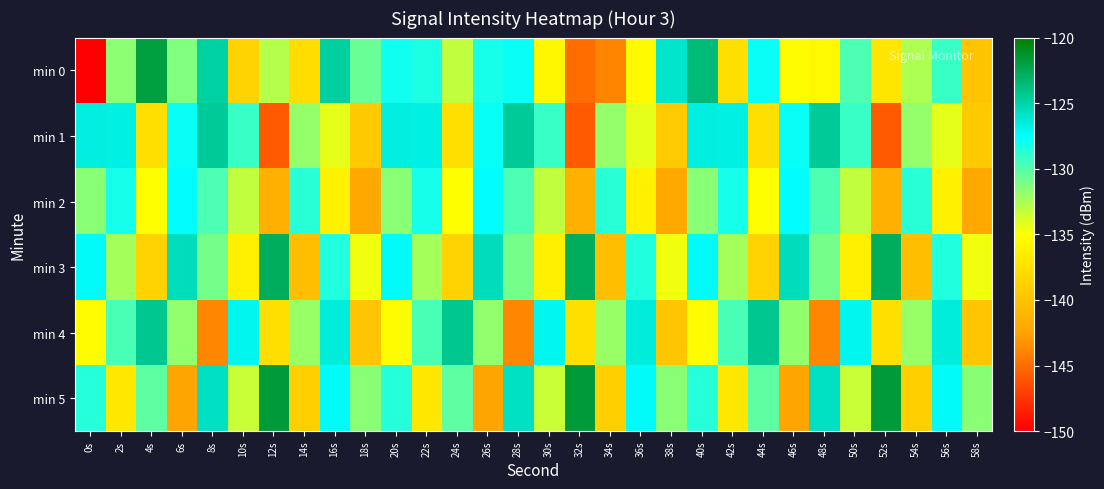

Which label corresponds to the largest value in the chart?

12s